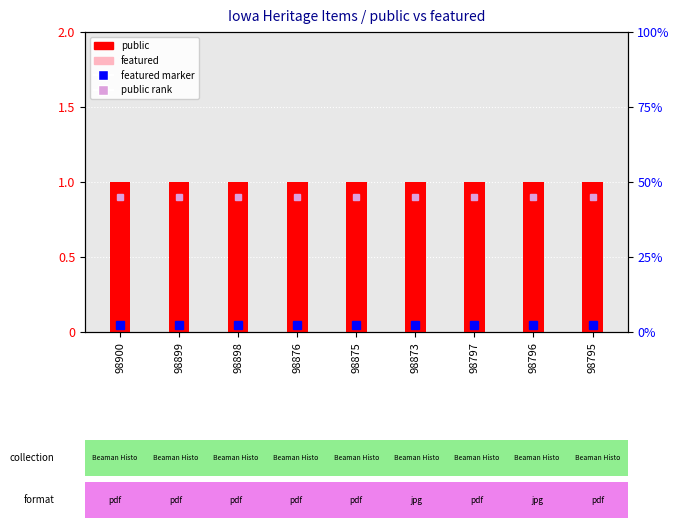

Which category has the lowest value across all series?

98900